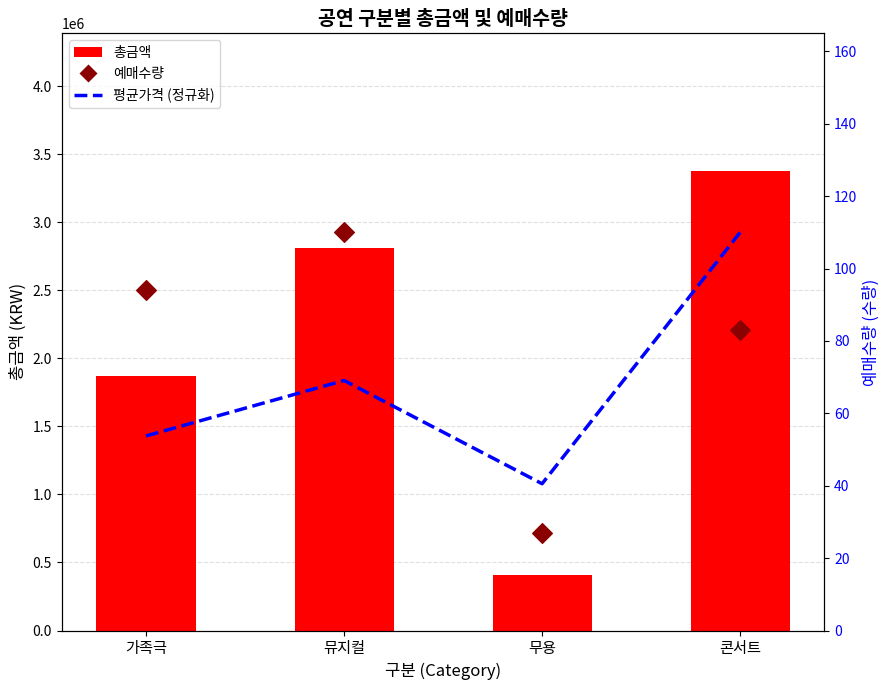

What are all the series names shown in the legend?

총금액, 평균가격 (정규화), 예매수량